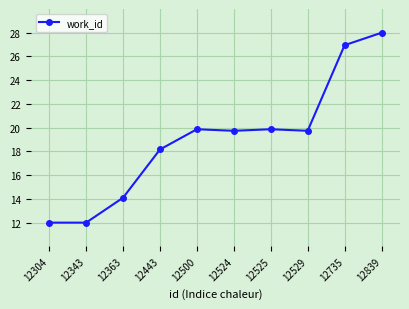

What is the smallest value displayed?

12.0